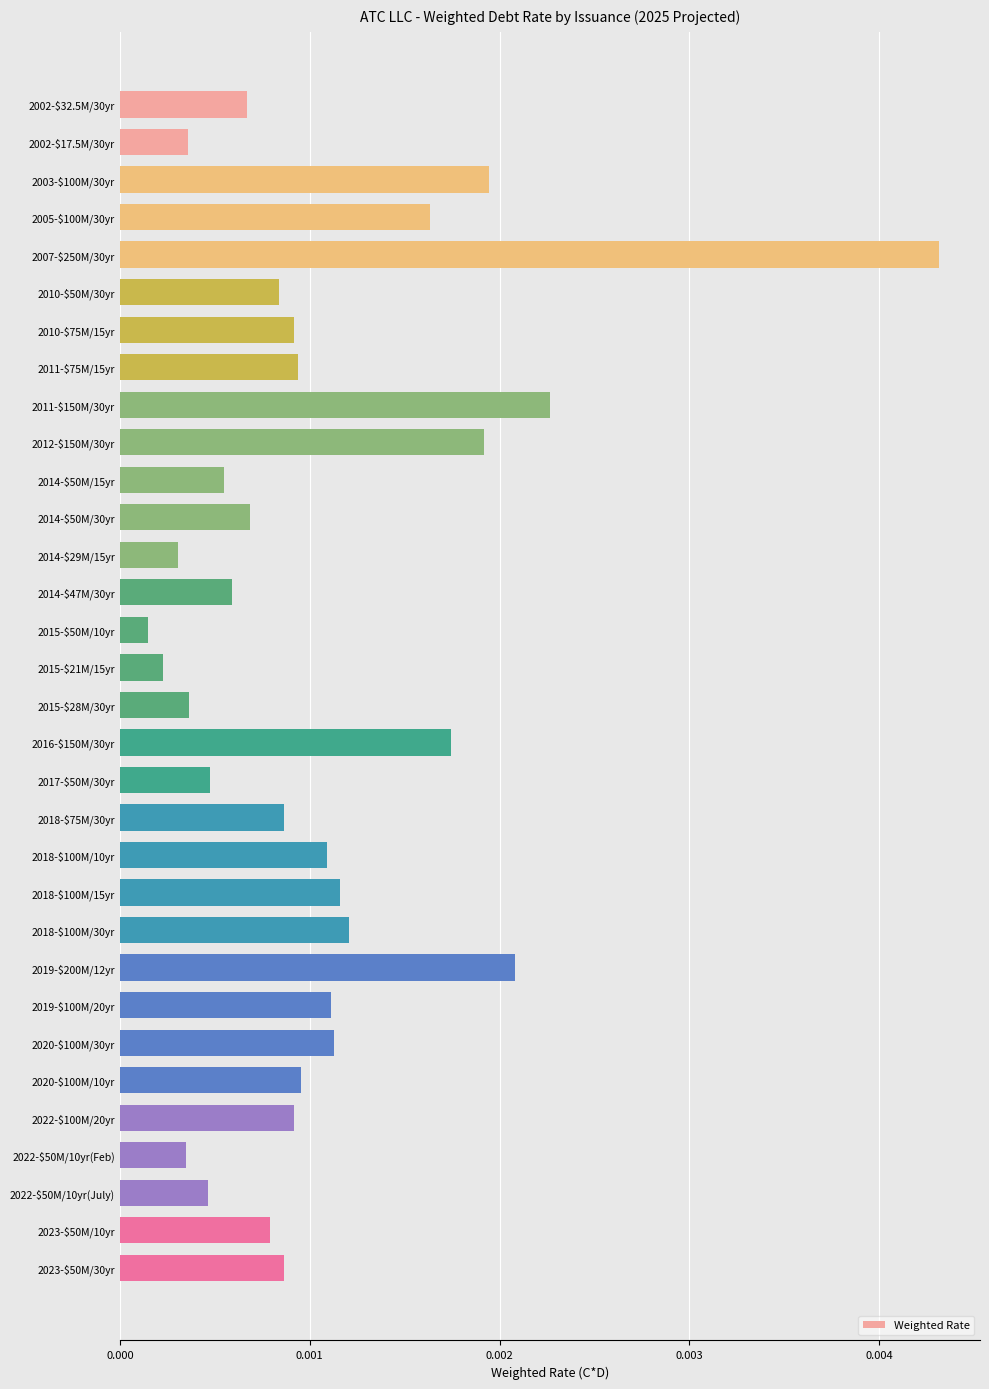

Does the chart contain stacked bars?

No